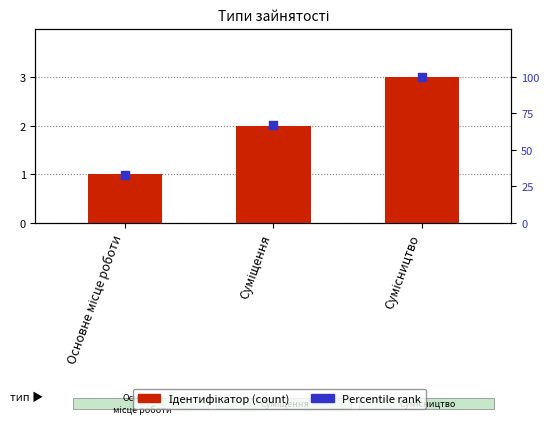

At which category is the sum across all series the highest?

Сумісництво